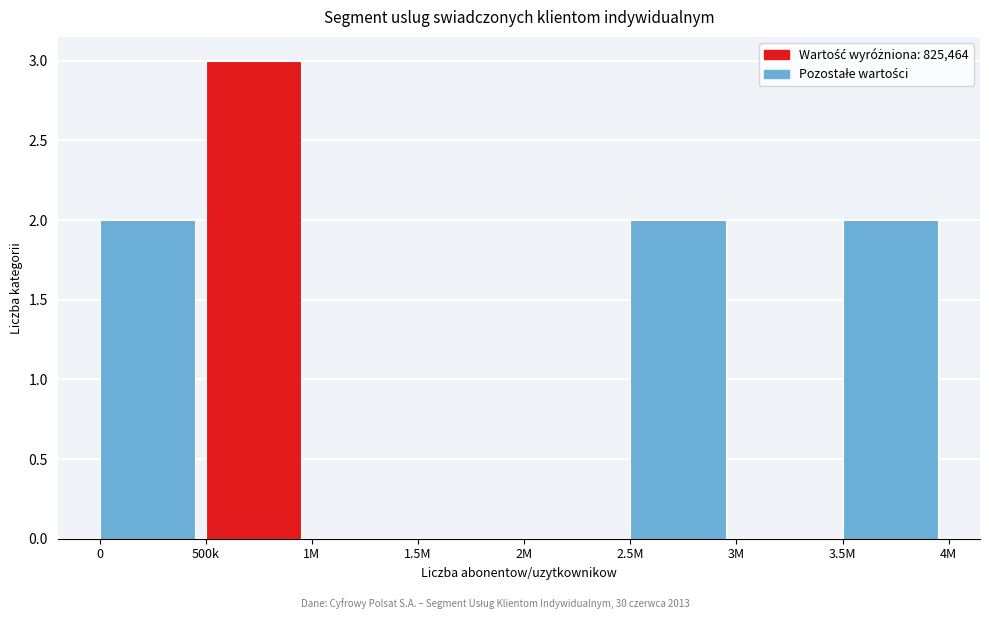

Reading right to left, transcribe all the data shown in this chart.

3.5M=2	3M=0	2.5M=2	2M=0	1.5M=0	1M=0	500k=3	0=2